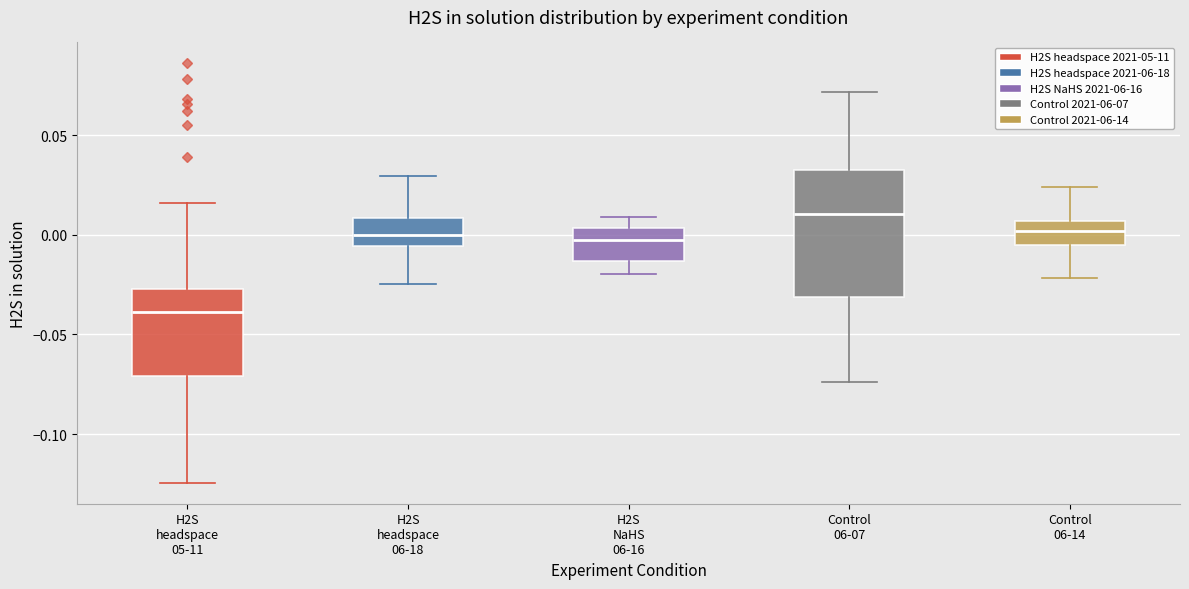

Reading left to right, transcribe this box plot: for each box, give where its median line is, the range the box spans, and where its two whiskers end, as read against the y-axis. The values are not printed on the chart, so give them approximately, as read against the axis.

H2S headspace 05-11: median -0.040, box -0.070 to -0.025, whiskers -0.125 to 0.015
H2S headspace 06-18: median 0.000, box -0.005 to 0.010, whiskers -0.025 to 0.030
H2S NaHS 06-16: median 0.000, box -0.015 to 0.005, whiskers -0.020 to 0.010
Control 06-07: median 0.010, box -0.030 to 0.035, whiskers -0.075 to 0.070
Control 06-14: median 0.000, box -0.005 to 0.005, whiskers -0.020 to 0.025